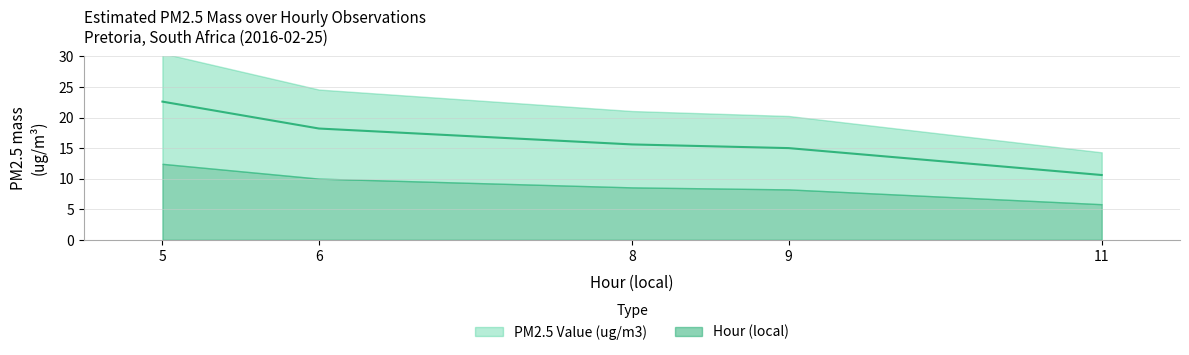

What is the minimum value shown in the chart?

10.6